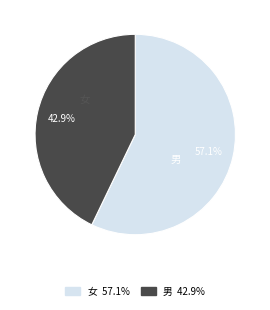

To the nearest percent, what percentage of the pie is 女?

57%